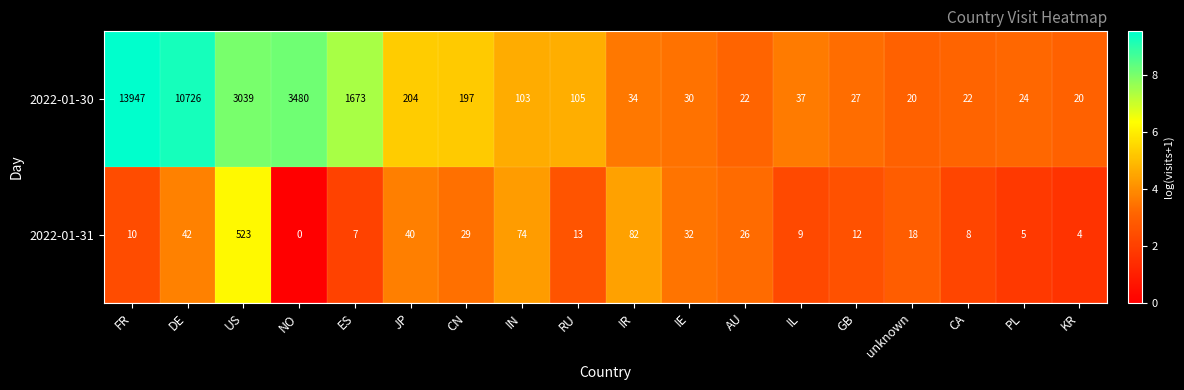

How many distinct data groups are displayed?

2